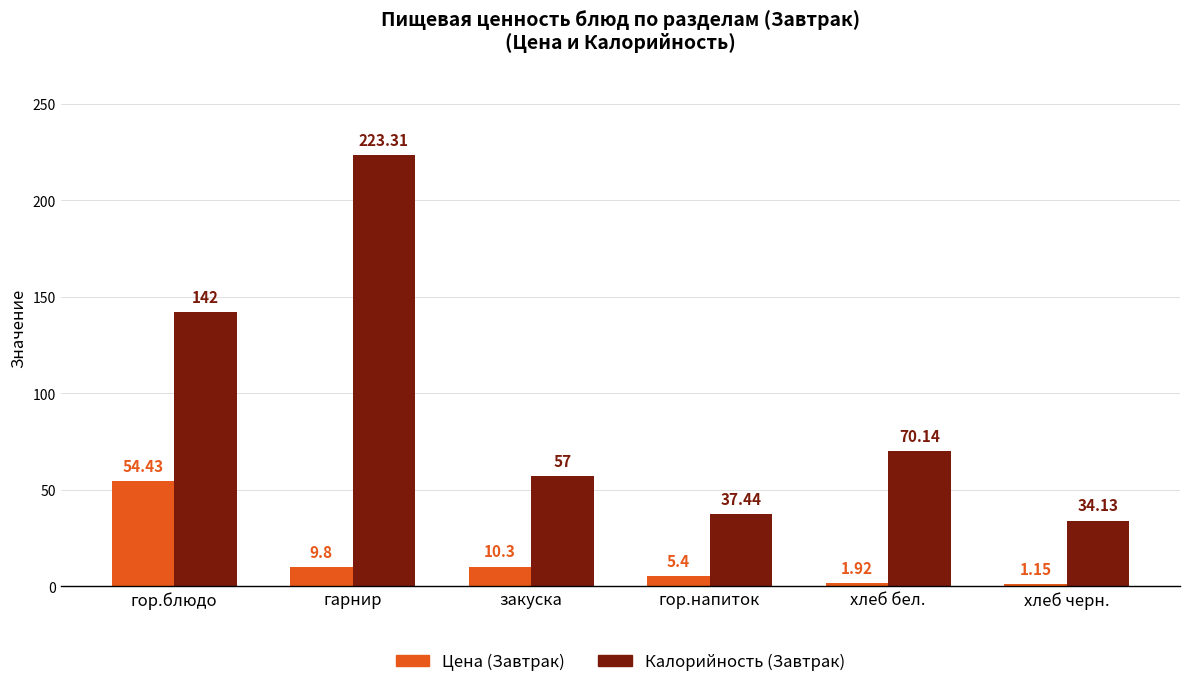

How many values in the Калорийность (Завтрак) series are below 70?

3